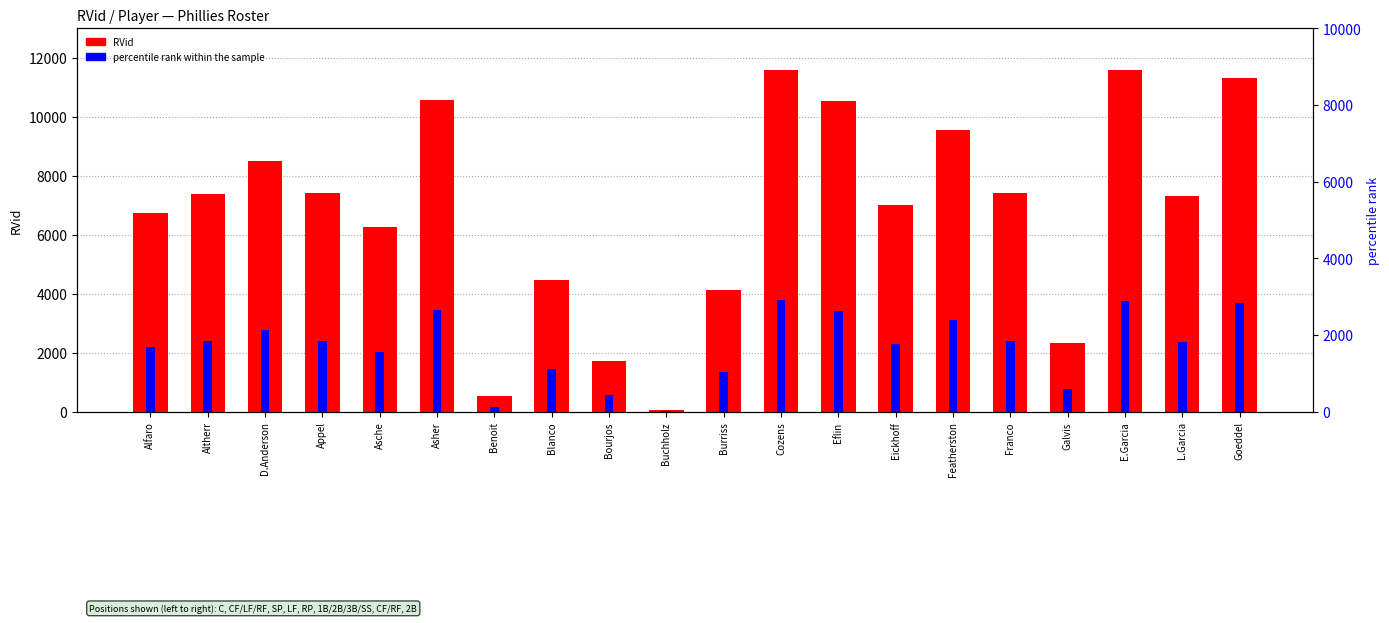

List the series in order of their peak value, highest first.

RVid, percentile rank within the sample